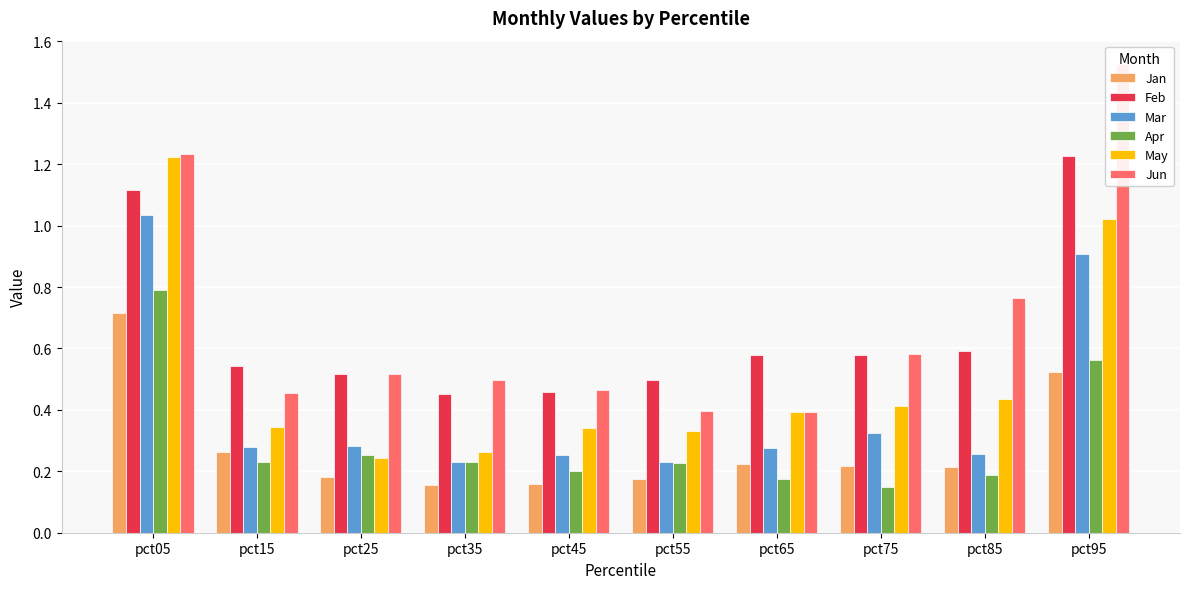

At which label does Mar reach its minimum?

pct55